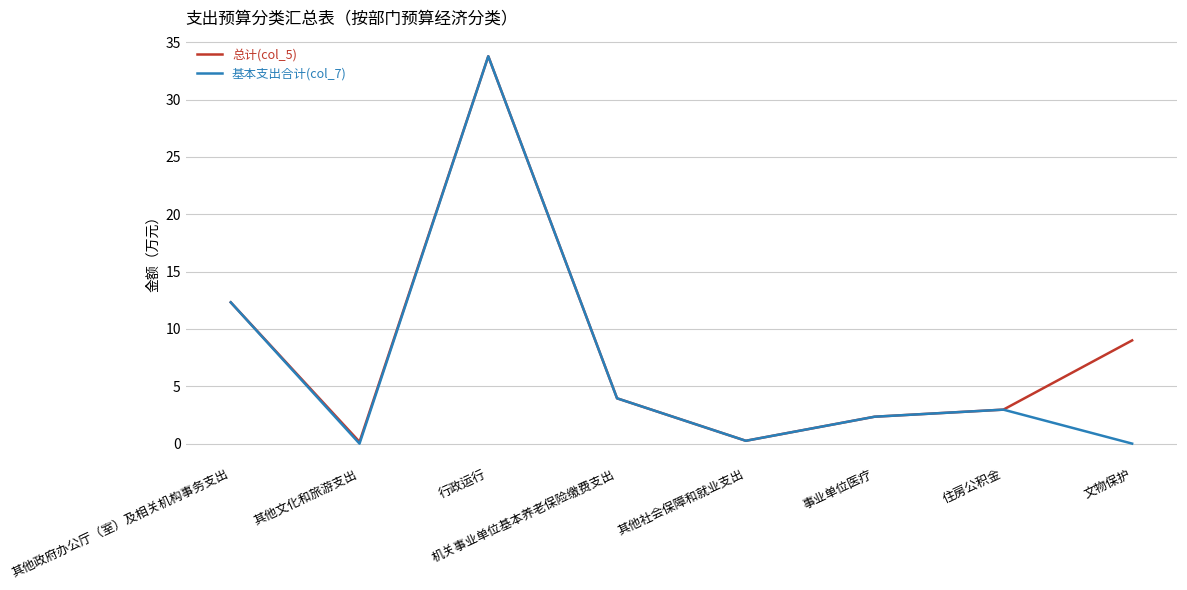

At which label does 总计(col_5) first exceed 3?

其他政府办公厅（室）及相关机构事务支出